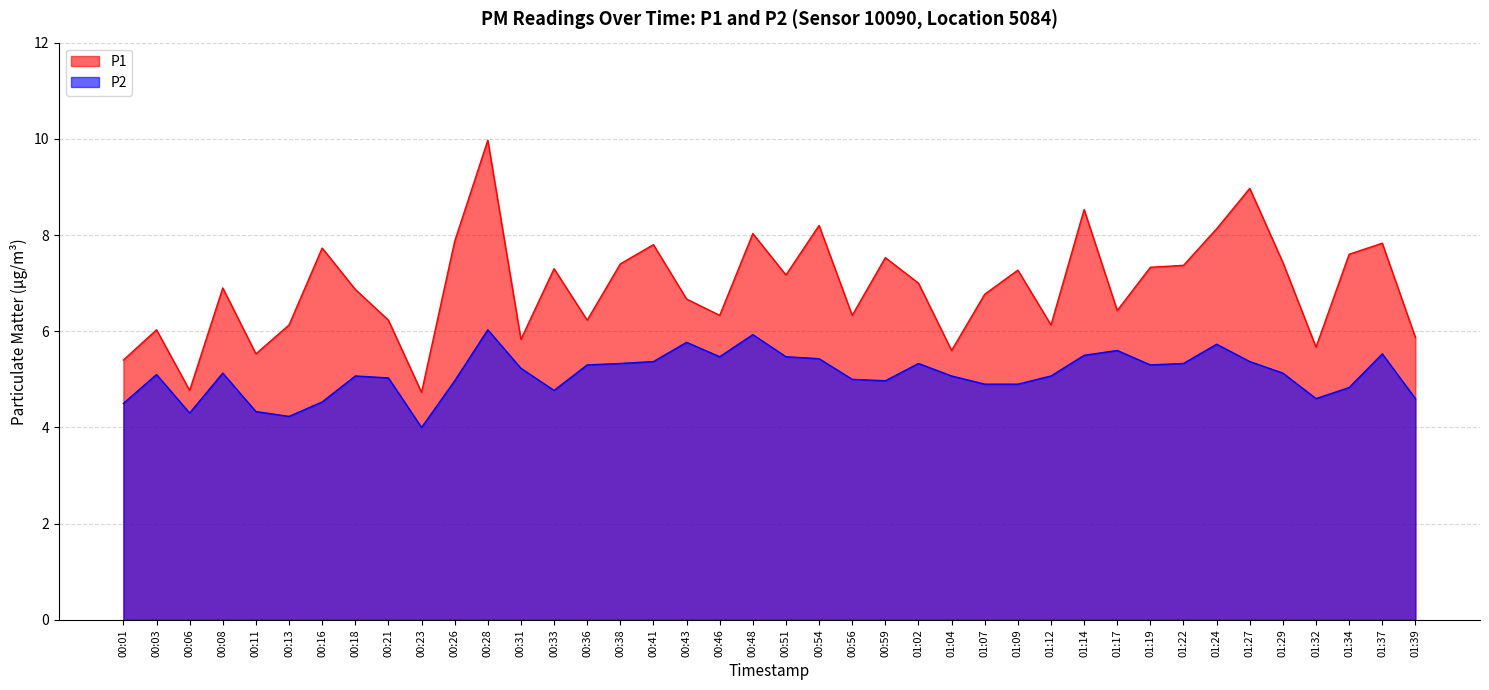

True or false: P1 has more than 2 interior local peaks.

True